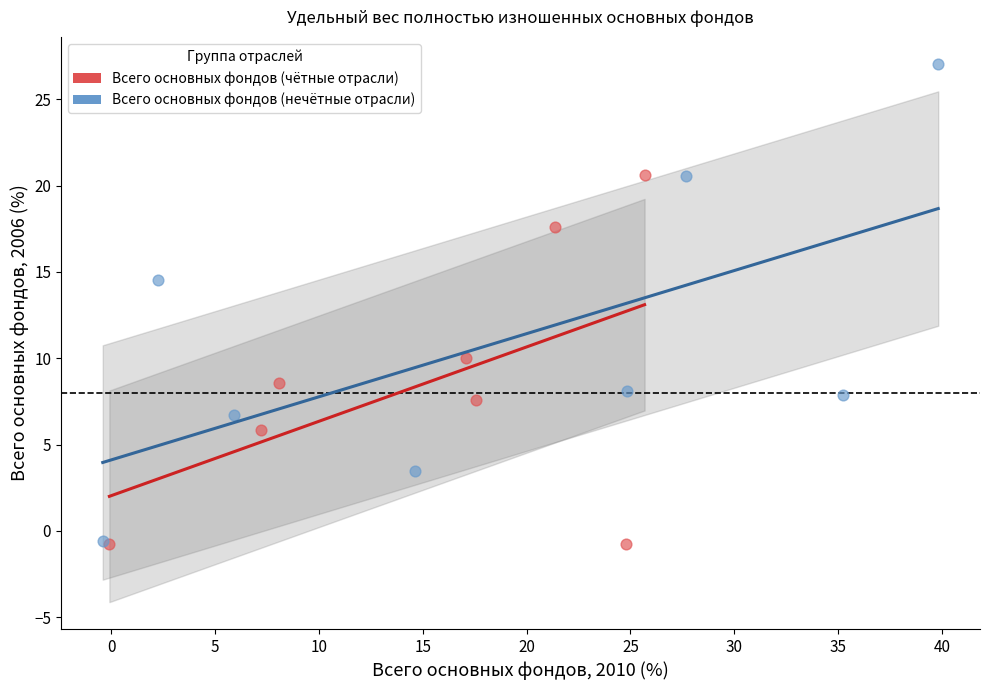

Which series has the largest Y range (max minus min)?

Всего основных фондов (нечётные отрасли)